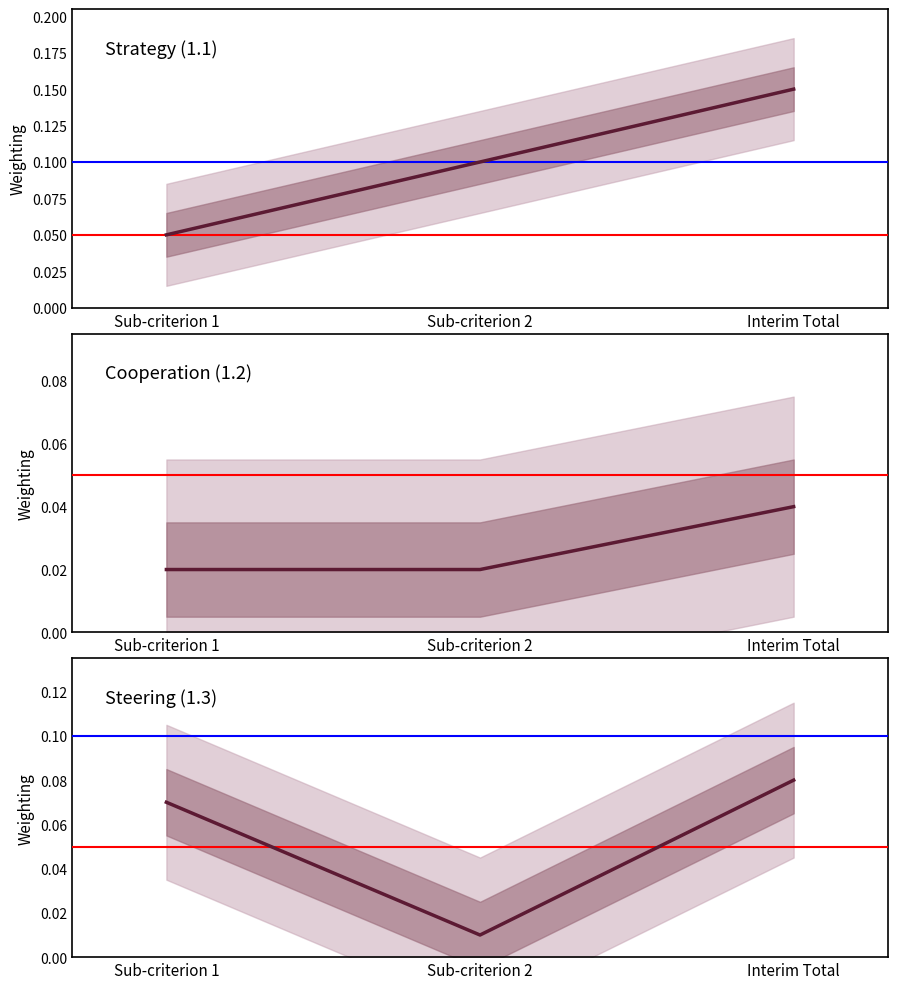

How many lines are shown in the chart?

3